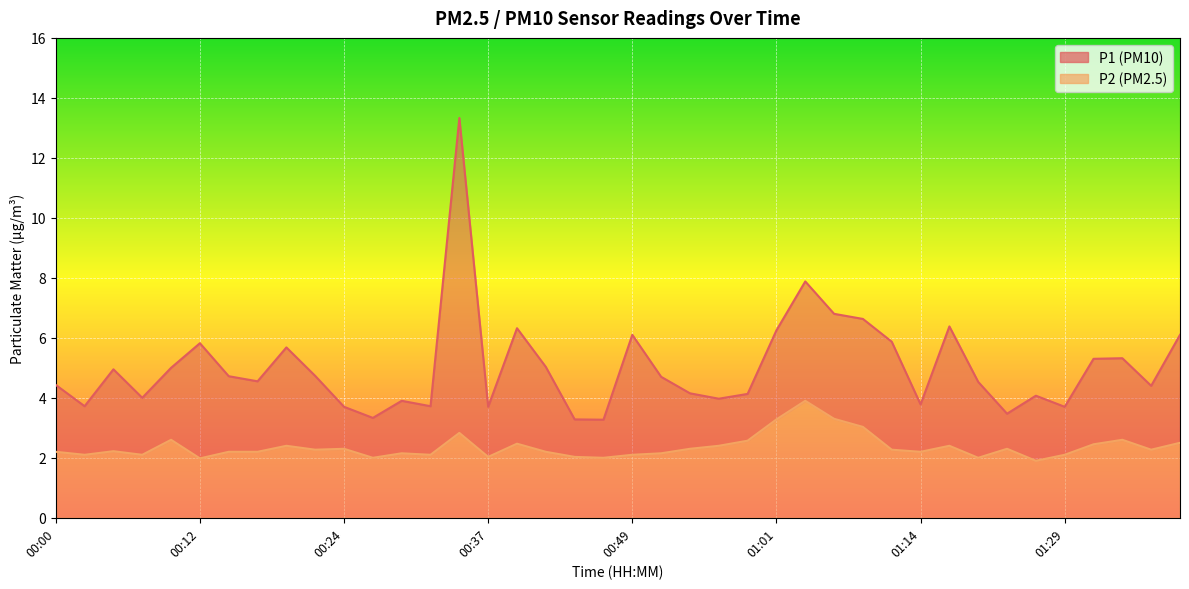

Which series has the largest total across all categories?

P1